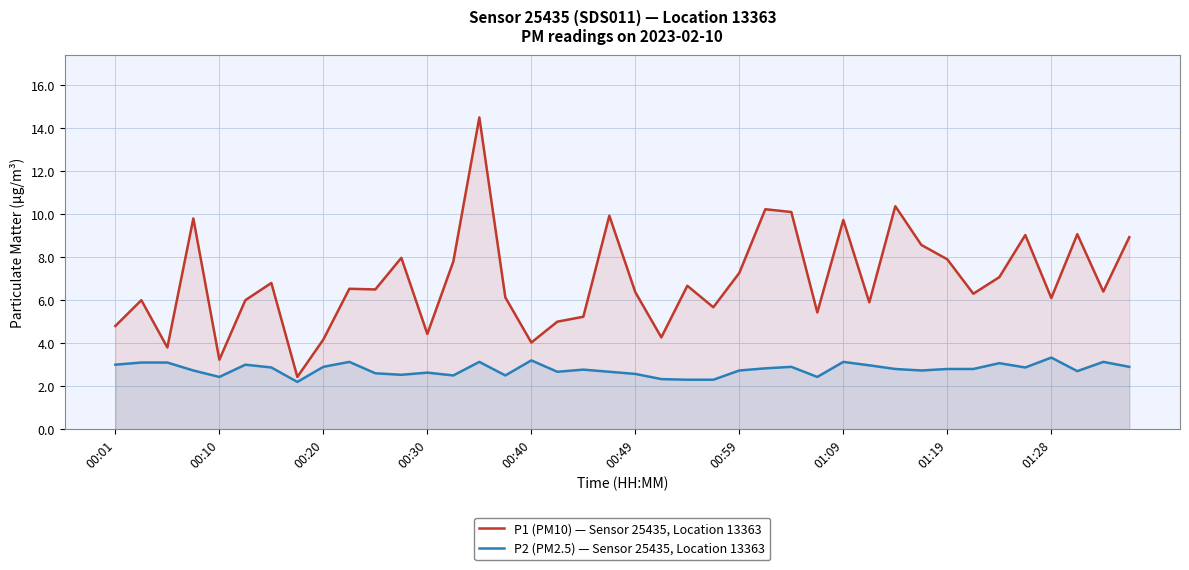

Reading right to left, what are all the values shown in this chart?

P1 (PM10) — Sensor 25435, Location 13363: 8.9	6.4	9.1	6.1	9.0	7.1	6.3	7.9	8.6	10.4	5.9	9.7	5.4	10.1	10.2	7.3	5.7	6.7	4.3	6.4	9.9	5.2	5.0	4.0	6.1	14.5	7.8	4.4	8.0	6.5	6.5	4.2	2.4	6.8	6.0	3.2	9.8	3.8	6.0	4.8
P2 (PM2.5) — Sensor 25435, Location 13363: 2.9	3.1	2.7	3.3	2.9	3.1	2.8	2.8	2.7	2.8	3.0	3.1	2.4	2.9	2.8	2.7	2.3	2.3	2.3	2.6	2.7	2.8	2.7	3.2	2.5	3.1	2.5	2.6	2.5	2.6	3.1	2.9	2.2	2.9	3.0	2.4	2.7	3.1	3.1	3.0